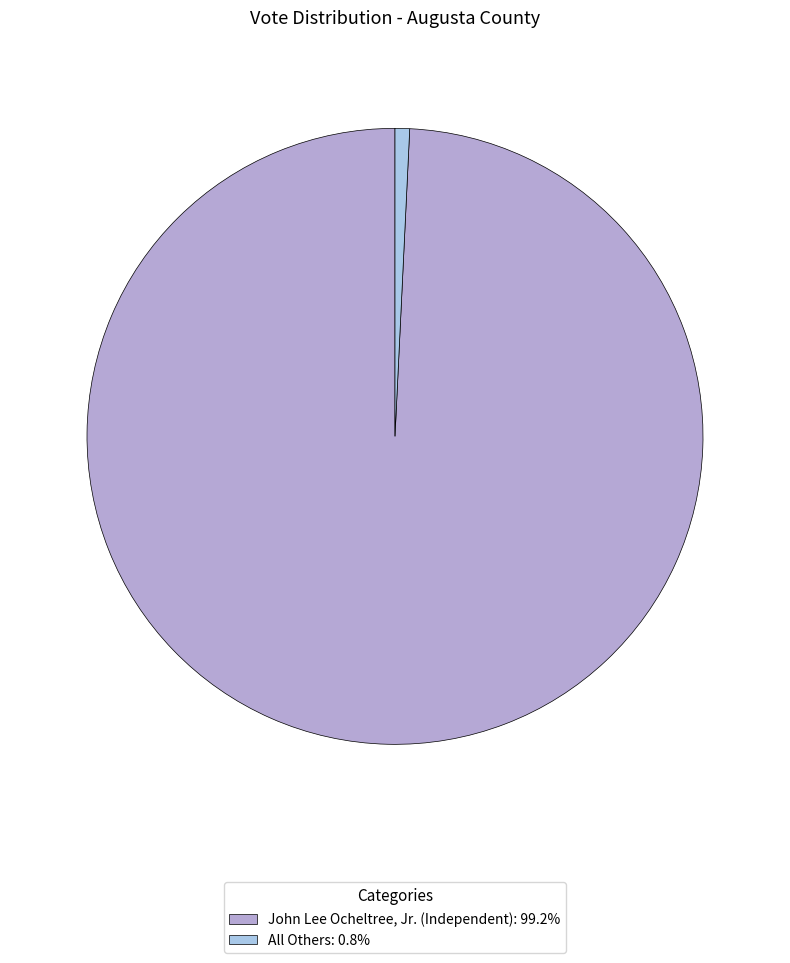

To the nearest percent, what percentage of the pie is All Others?

1%